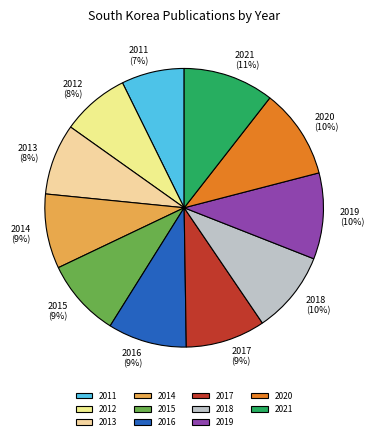

True or false: 2019 accounts for 1% of the total.

False